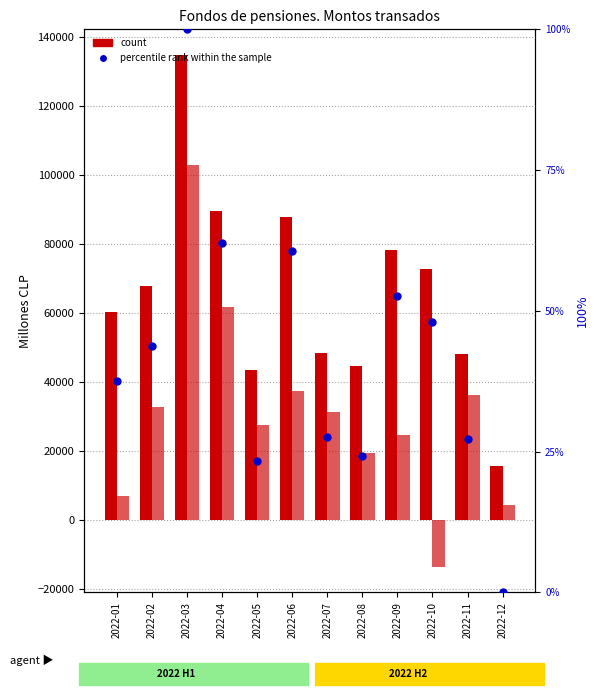

What is the maximum value shown in the chart?

134843.0